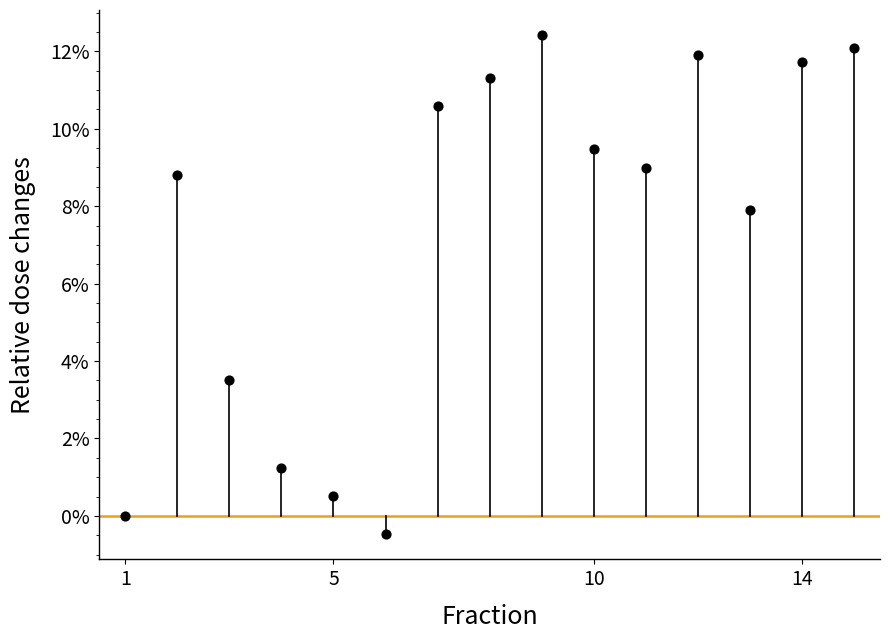

What is the range of X values (max minus min)?

14.0